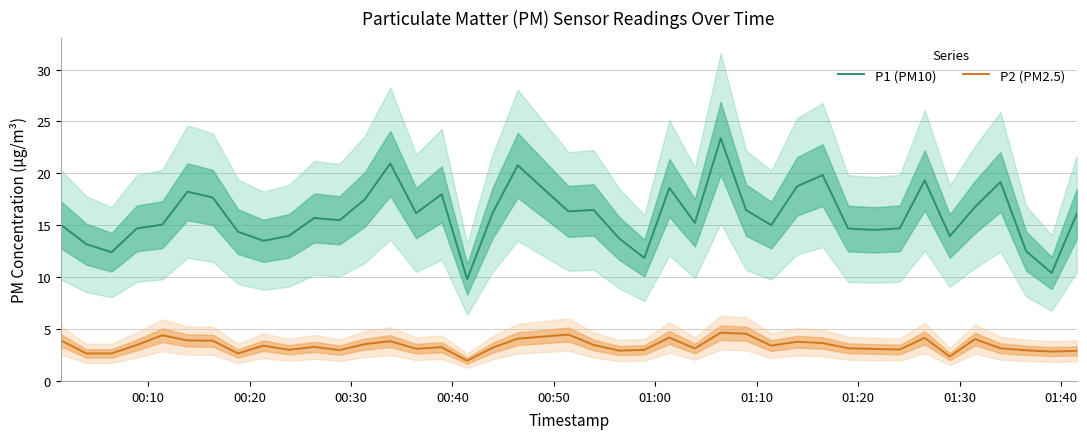

True or false: P2 (PM2.5) and P1 (PM10) cross at least once.

False